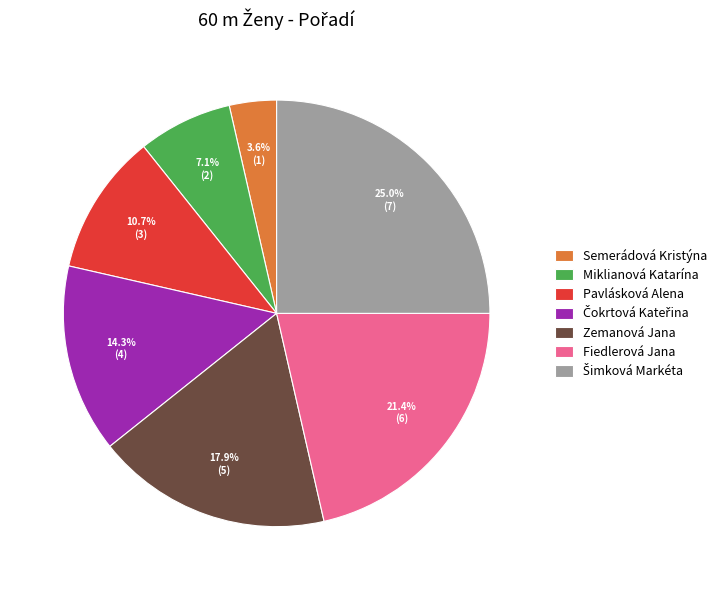

Between Semerádová Kristýna and Zemanová Jana, which is larger?

Zemanová Jana